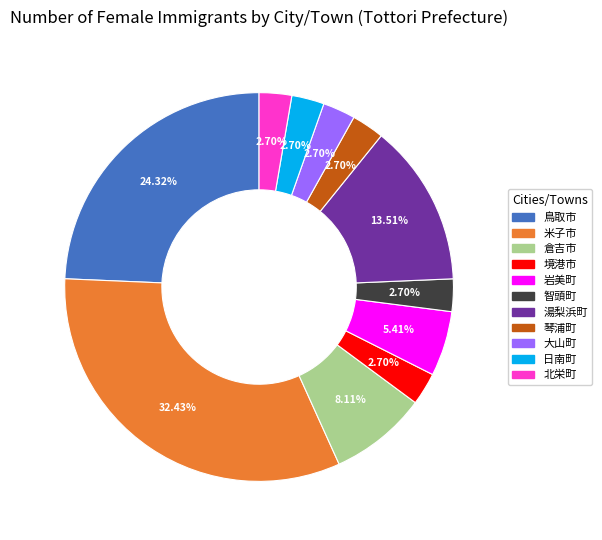

Does any single category account for the majority?

No